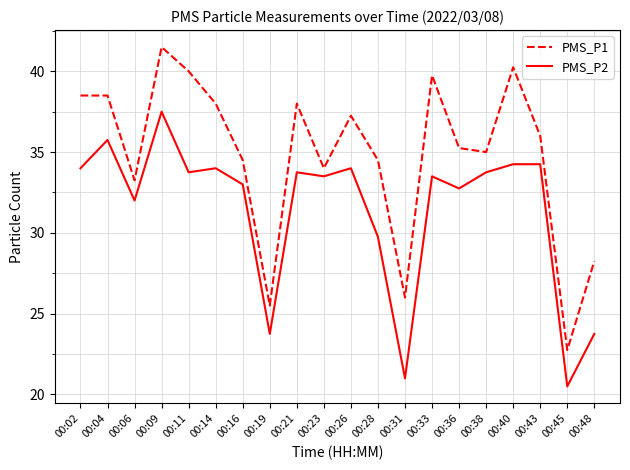

What is the spread (max minus min) of values at 00:31?

5.0